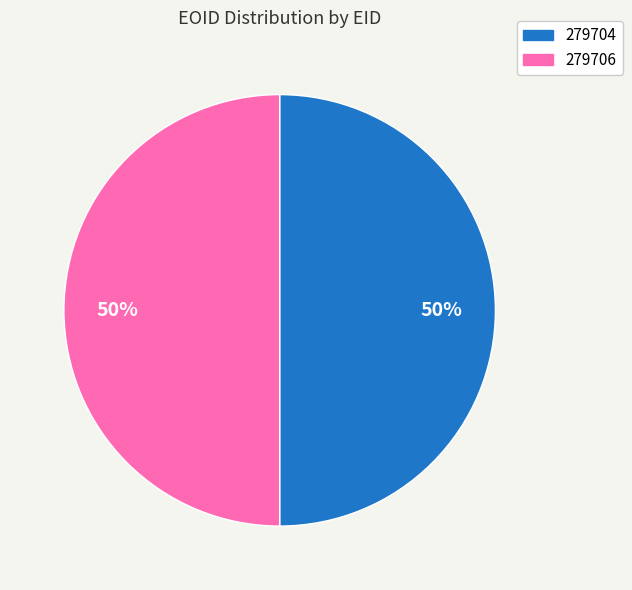

To the nearest percent, what portion does 279704 represent?

50%